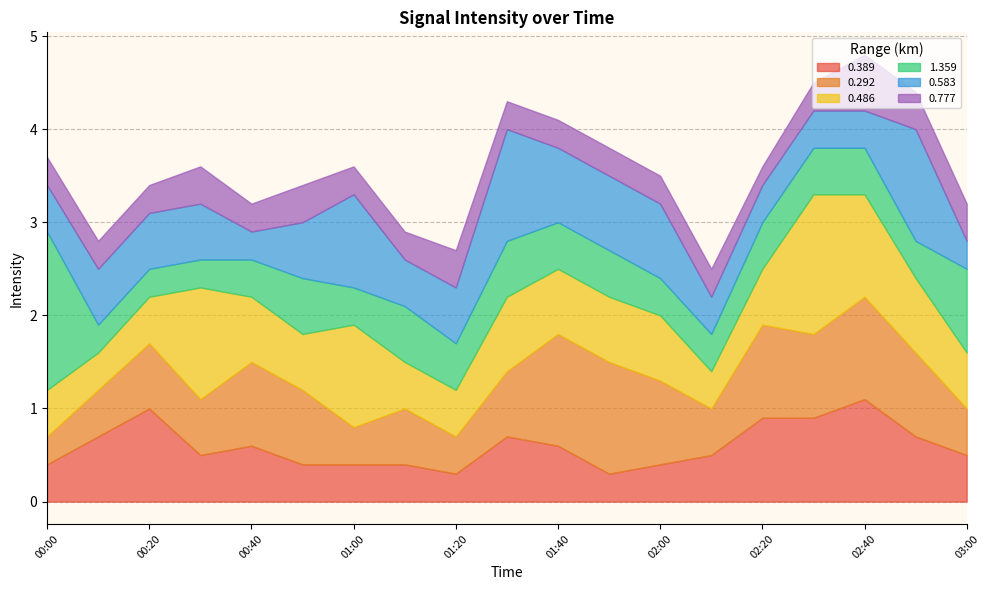

What is the approximate value of 1.359 at 01:10?

0.6